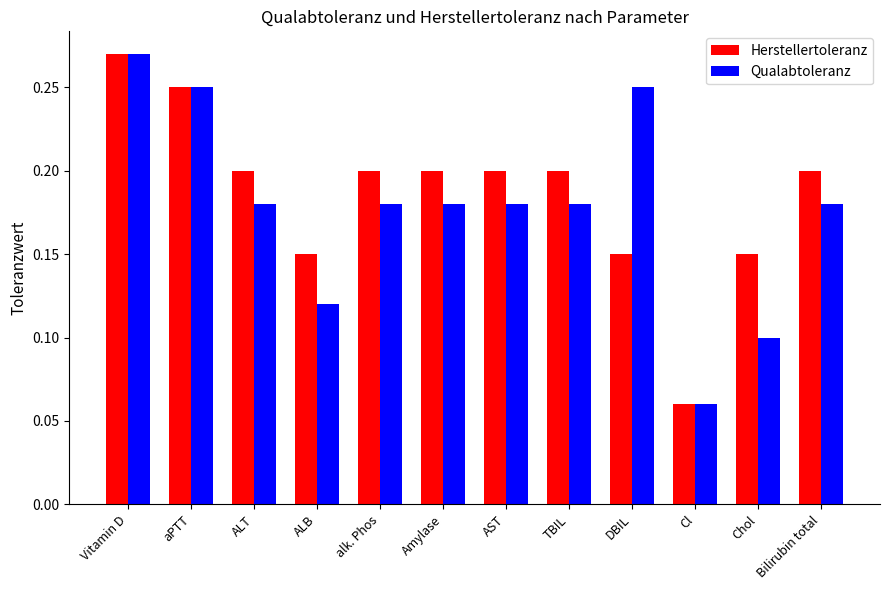

At which label does Herstellertoleranz reach its peak?

Vitamin D